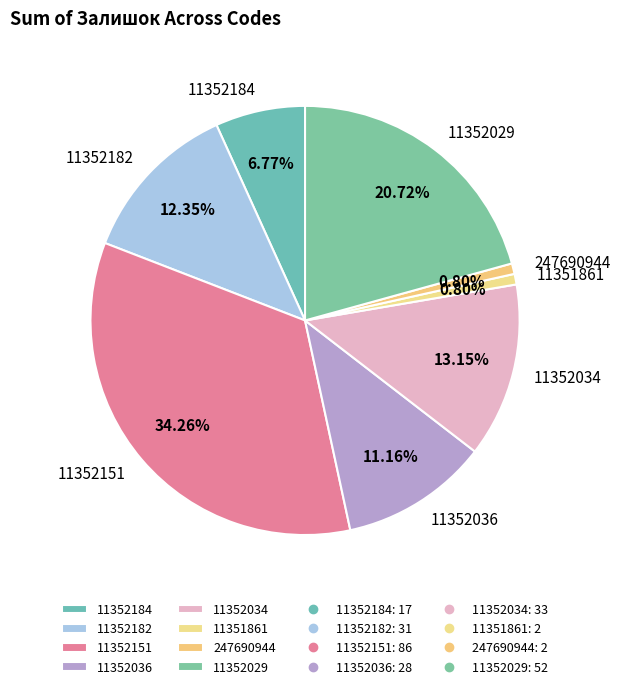

To the nearest percent, what portion does 11352151 represent?

34%